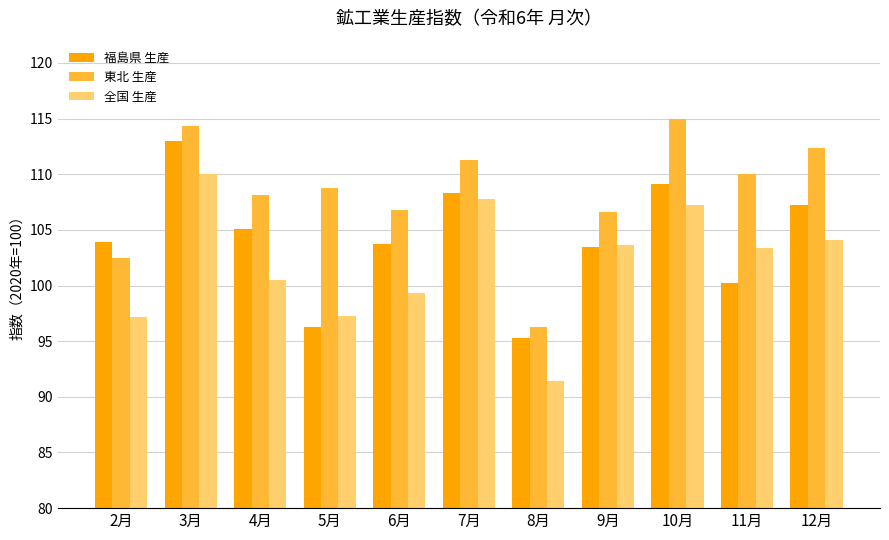

How many data points does each series have?

11